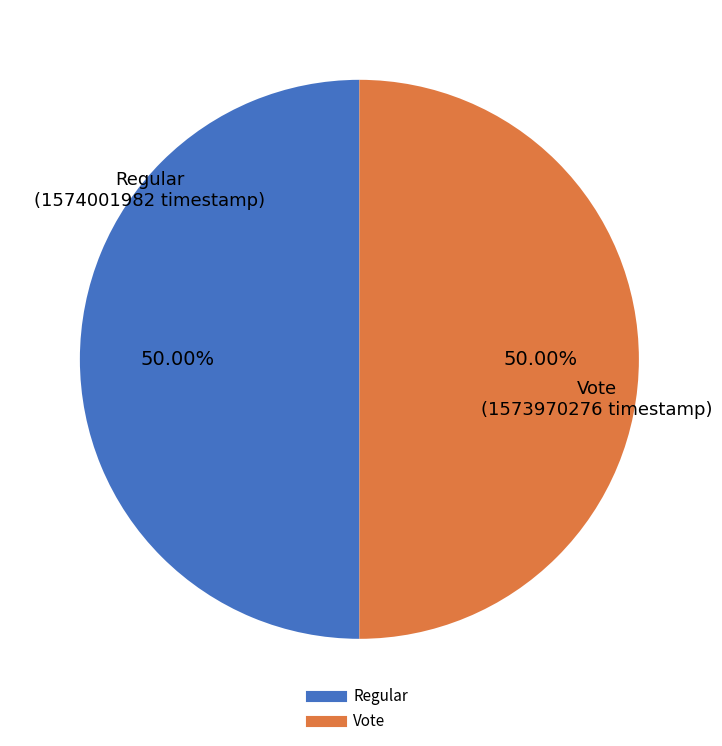

To the nearest percent, what portion does Vote represent?

50%